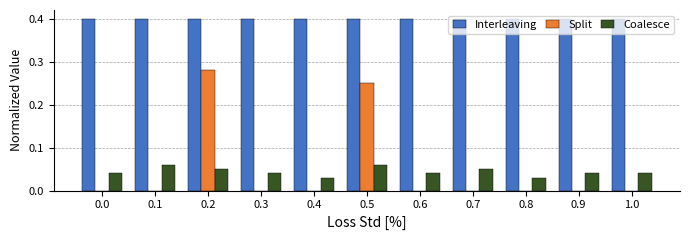

What is the sum of all Interleaving values?

4.4